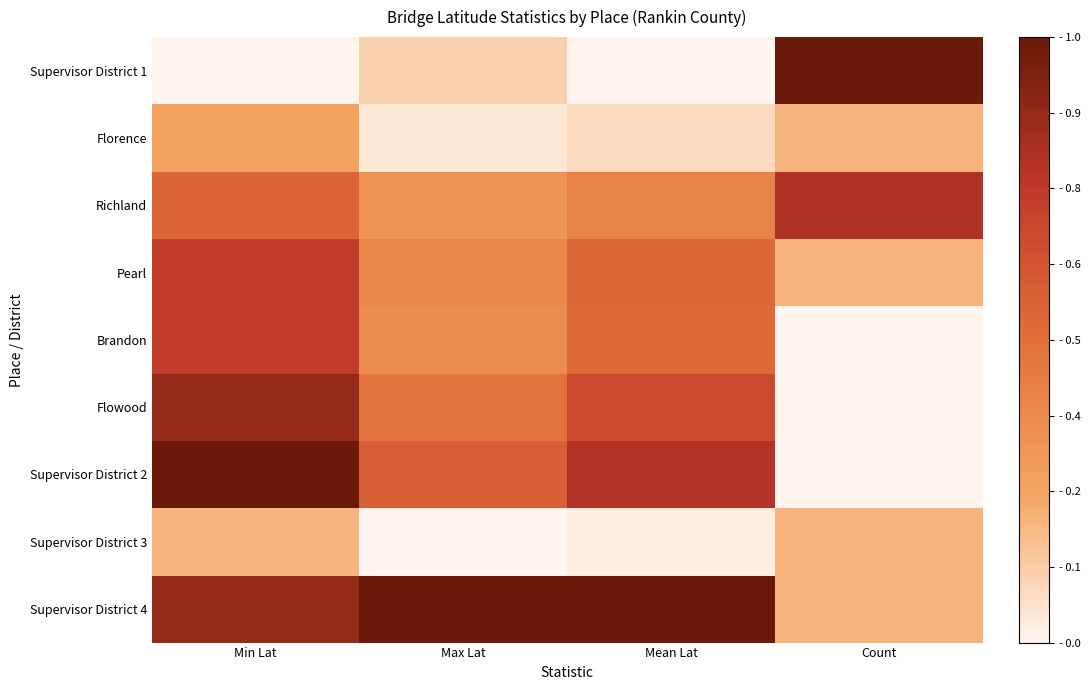

At how many categories does at least one series exceed 0?

4